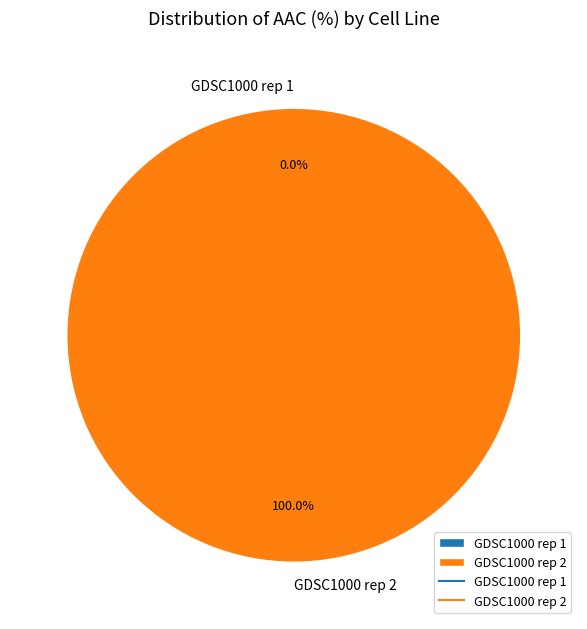

Between GDSC1000 rep 2 and GDSC1000 rep 1, which is larger?

GDSC1000 rep 2